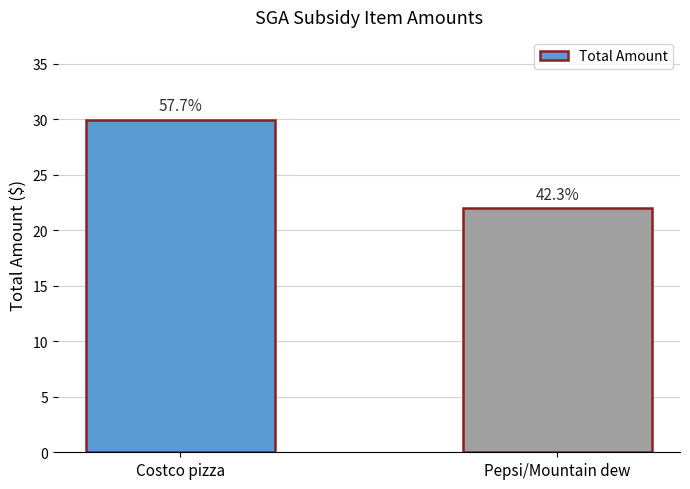

Are the bars grouped side by side (vs. stacked)?

No